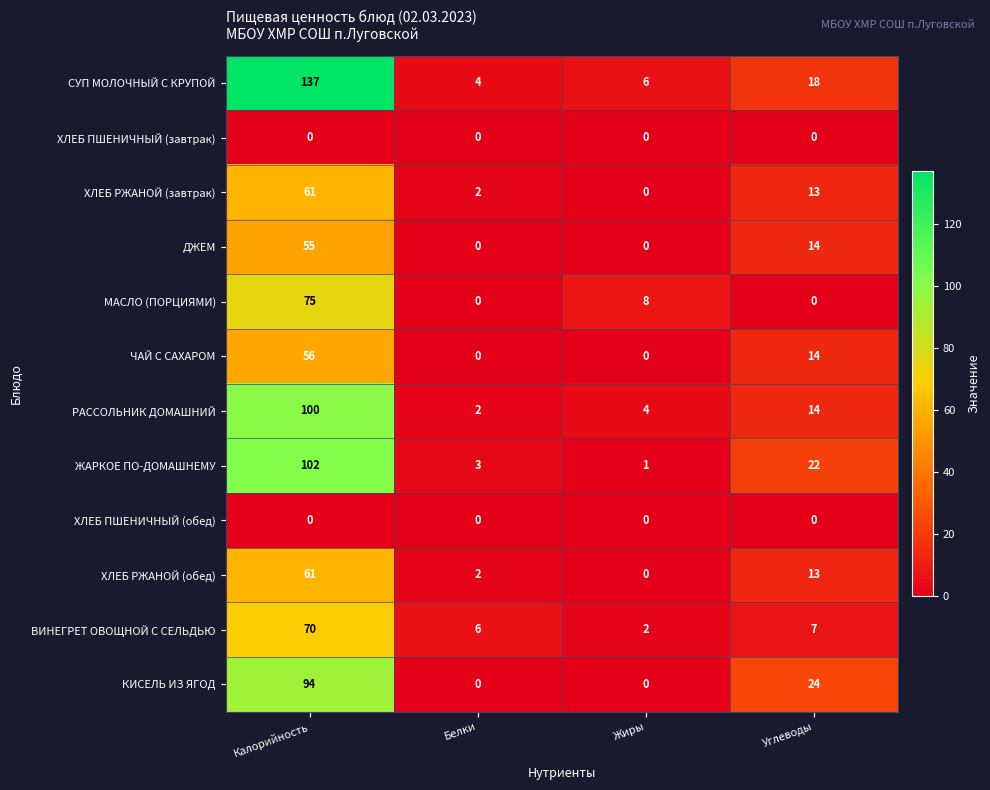

Which series has the largest total across all categories?

СУП МОЛОЧНЫЙ С КРУПОЙ